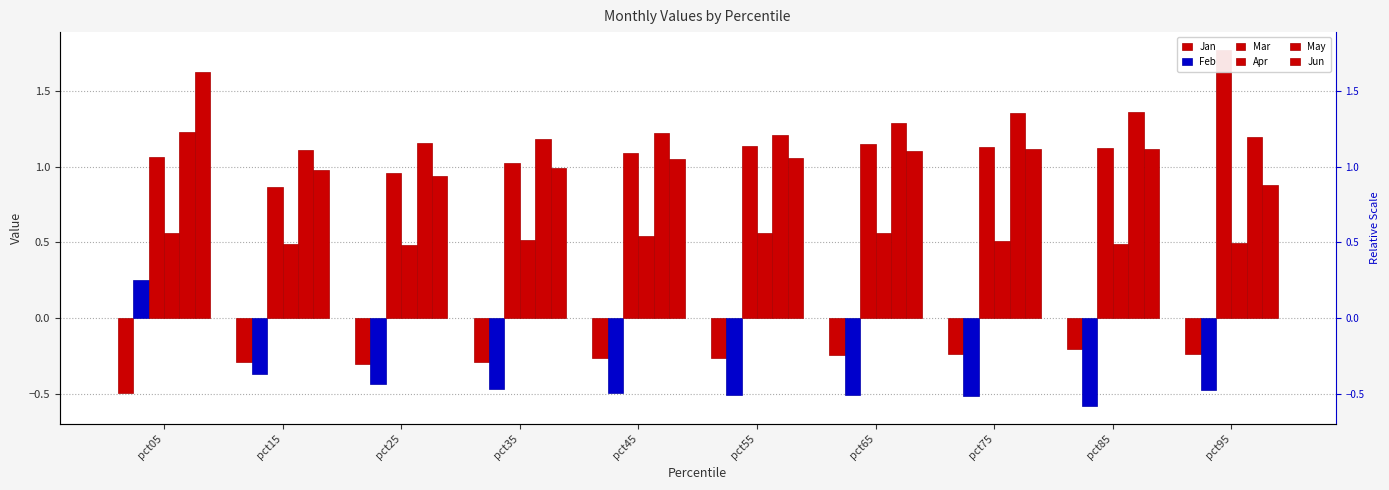

Which series has the largest range (max minus min)?

Mar